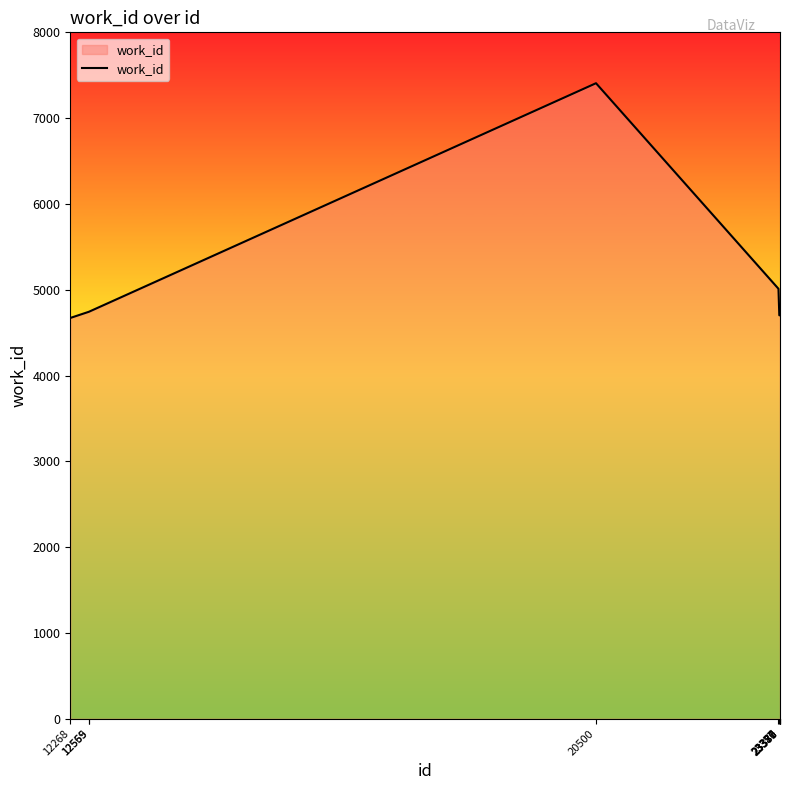

What is the smallest value displayed?

4671